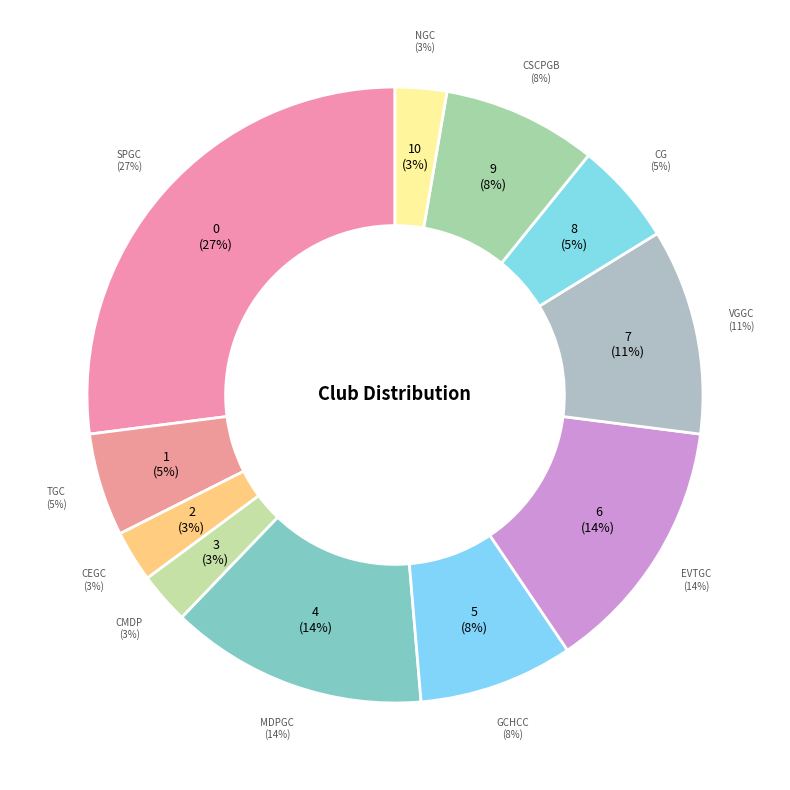

Rank the categories by value from lowest to highest.

CEGC, CMDP, NGC, TGC, CG, GCHCC, CSCPGB, VGGC, MDPGC, EVTGC, SPGC